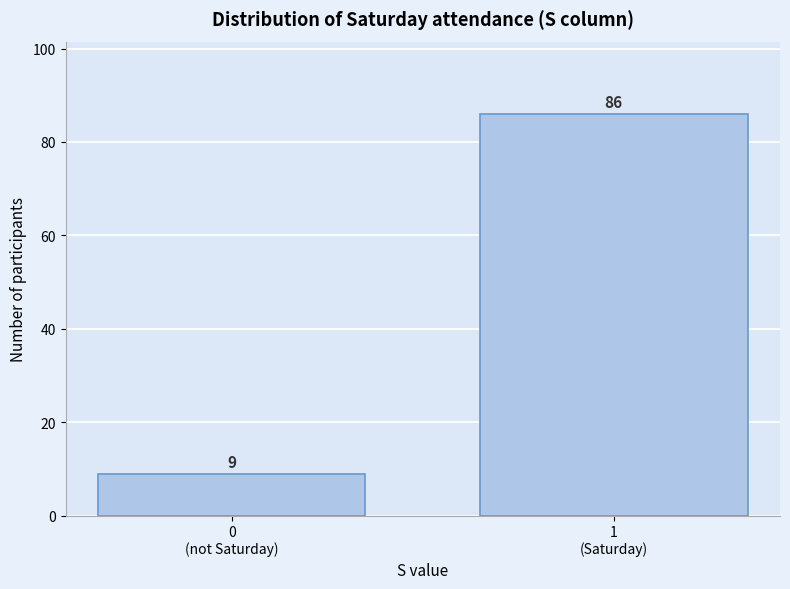

Reading left to right, transcribe all the data shown in this chart.

9	86